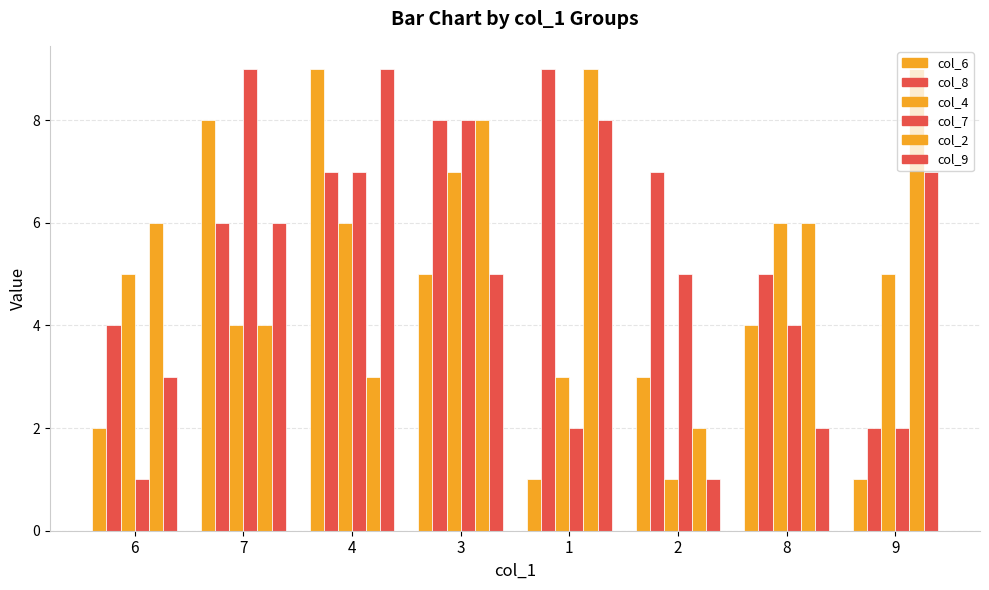

Does the chart contain stacked bars?

No